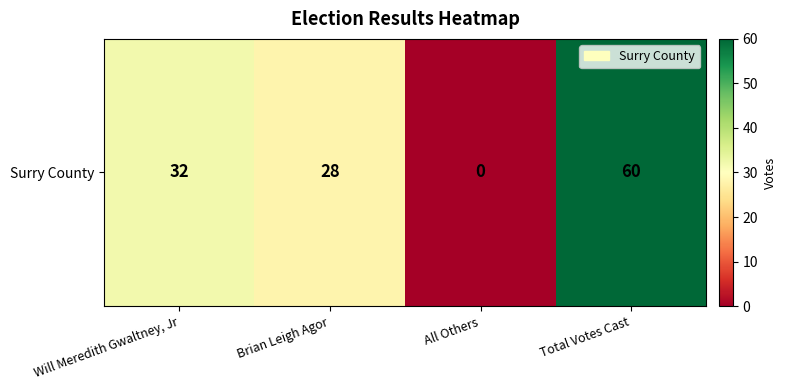

What is the difference between the maximum and minimum values?

60